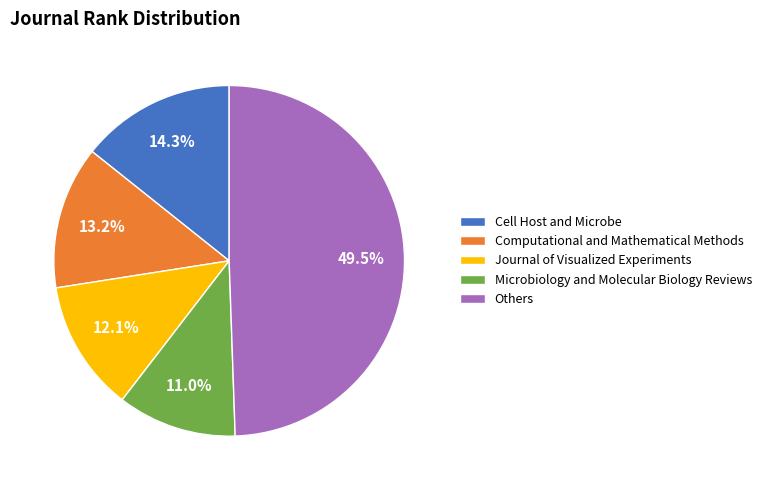

How many segments does this pie chart have?

5